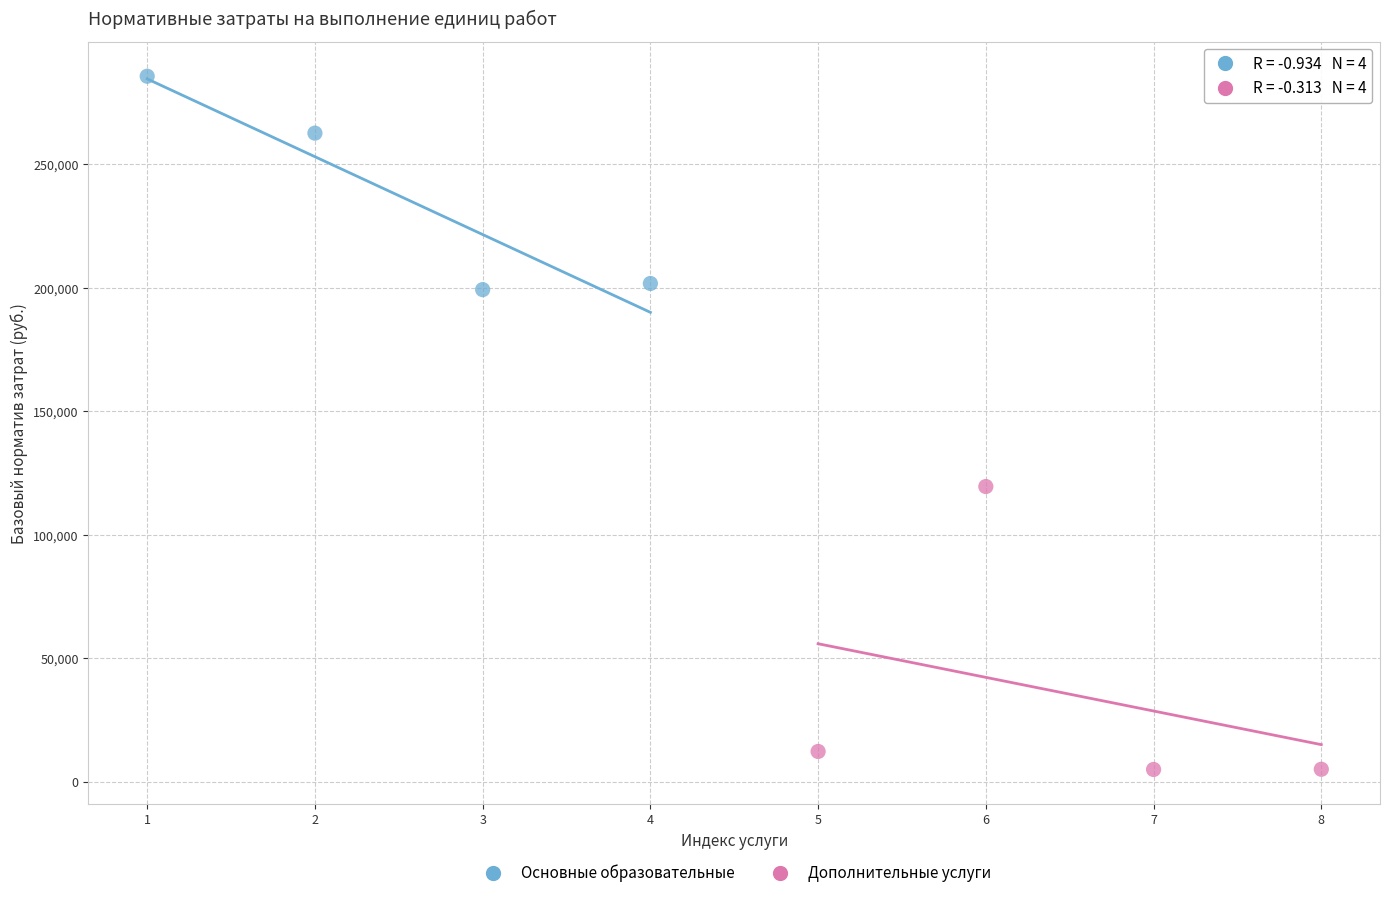

Which series contains the highest Y value?

Основные образовательные